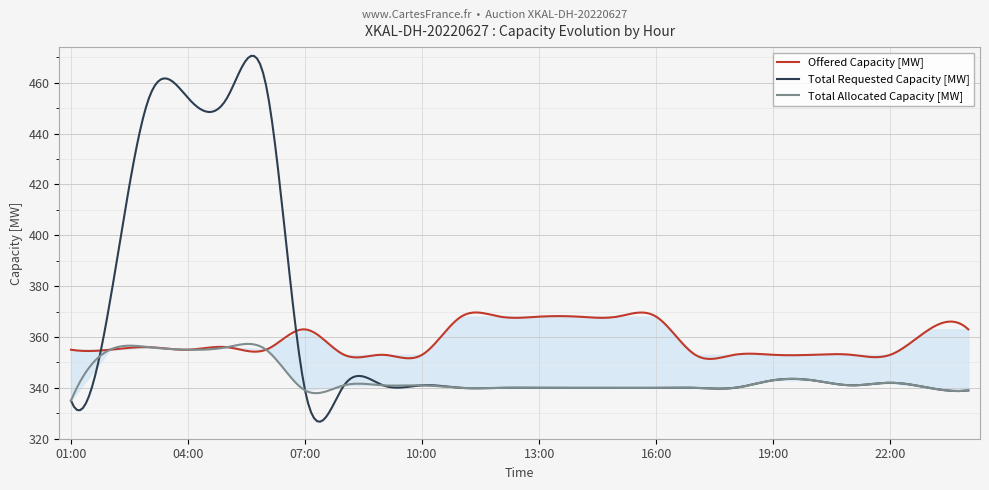

Is it true that Offered Capacity [MW] equals 532 at 05:00?

False